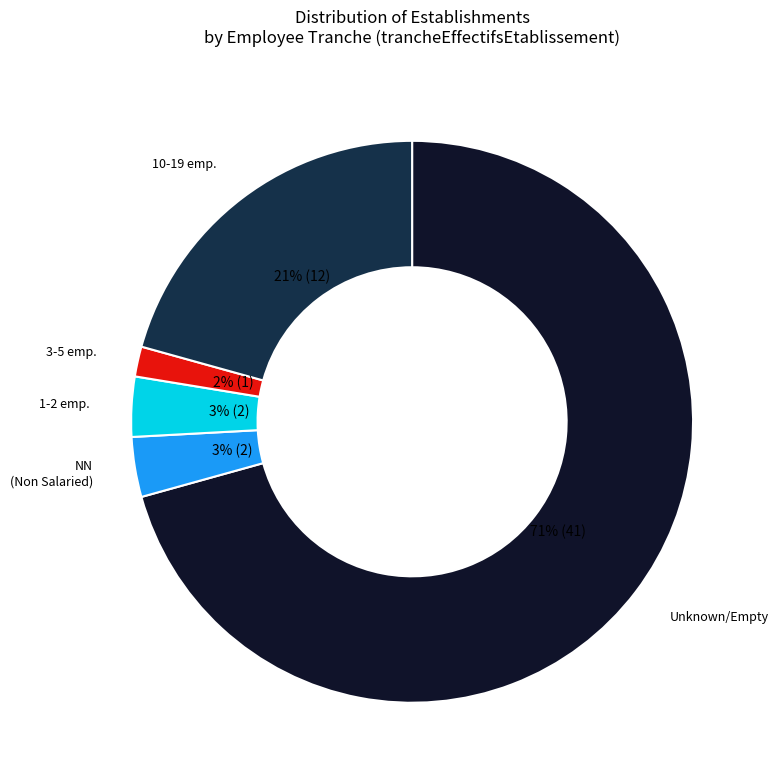

Does any single category account for the majority?

Yes